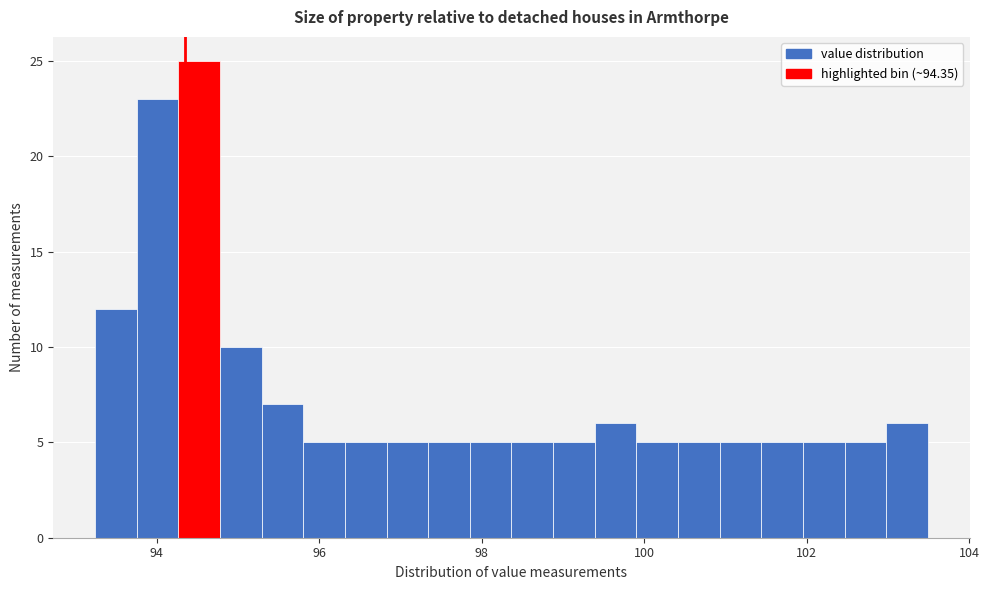

Around what value on the x-axis is the tallest bar? Give the approximate position of its centre, as read against the axis.

94.6